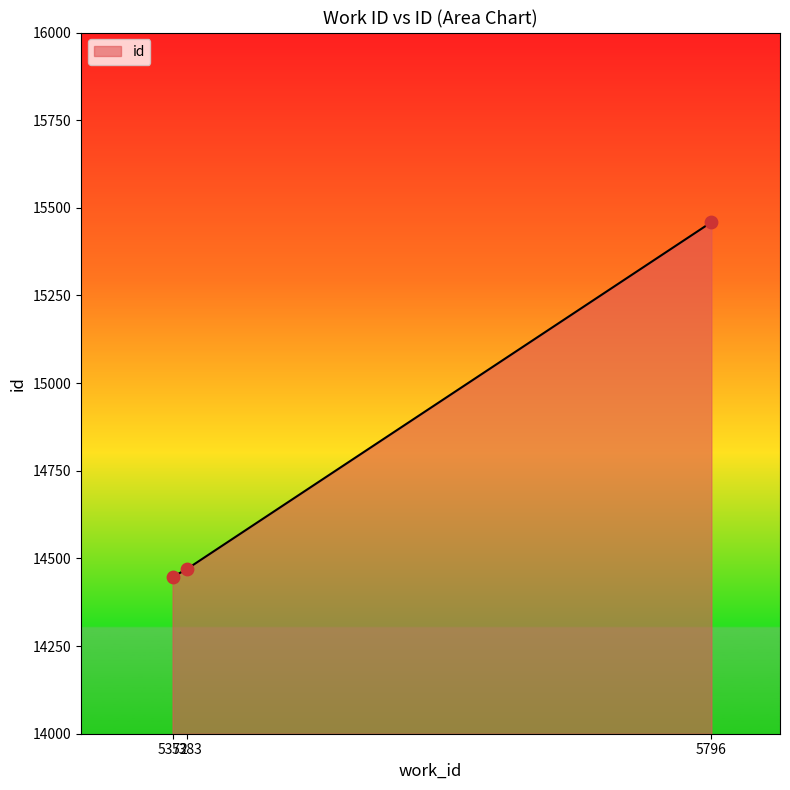

What is the change in value from 5372 to 5796?

+1012